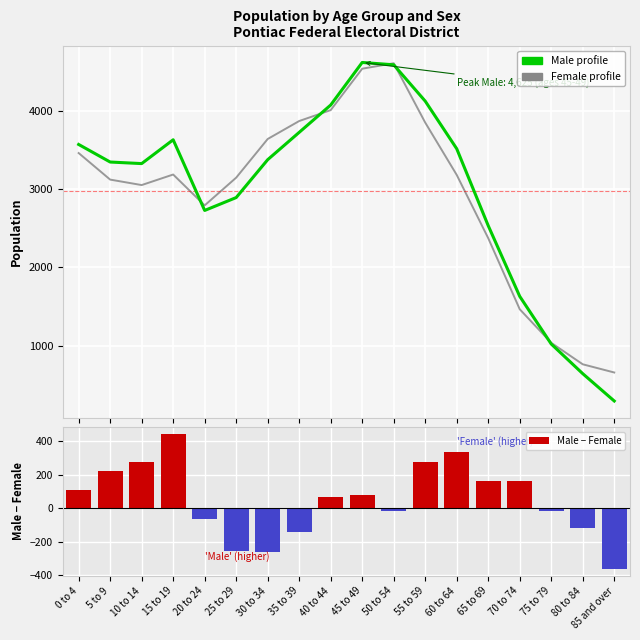

What is the spread (max minus min) of values at 50 to 54?

4635